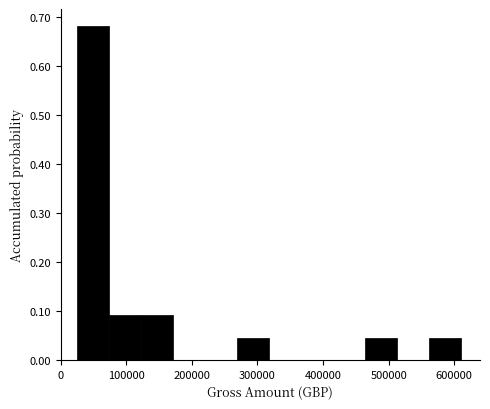

Reading left to right, transcribe this chart: for each bar, give the range it covers on the x-axis and its height. Neither the bar edges nor the heights are printed on the chart, so give them approximately, as read against the axes.

30000 to 70000: 0.68
70000 to 120000: 0.09
120000 to 170000: 0.09
170000 to 220000: 0
220000 to 270000: 0
270000 to 320000: 0.05
320000 to 370000: 0
370000 to 420000: 0
420000 to 460000: 0
460000 to 510000: 0.05
510000 to 560000: 0
560000 to 610000: 0.05